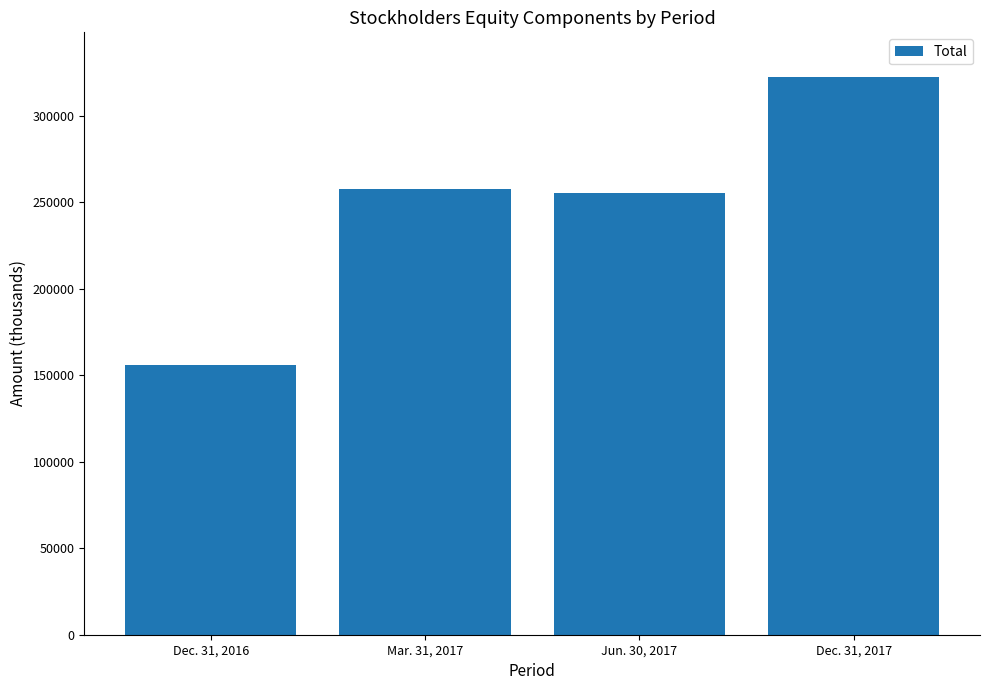

Which category has the highest value across all series?

Dec. 31, 2017